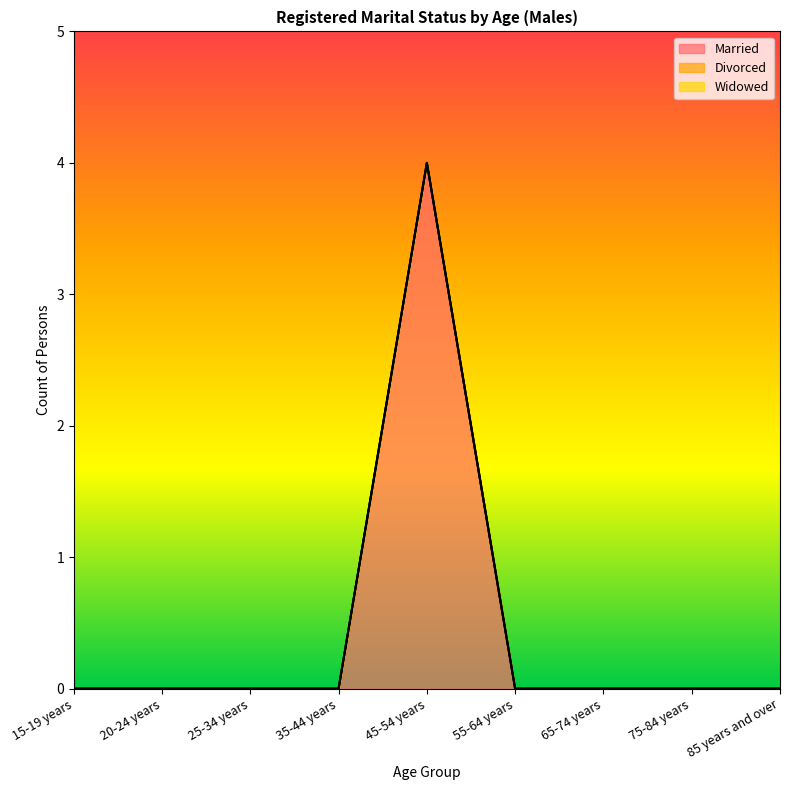

At which category does the chart reach its peak across all series?

45-54 years